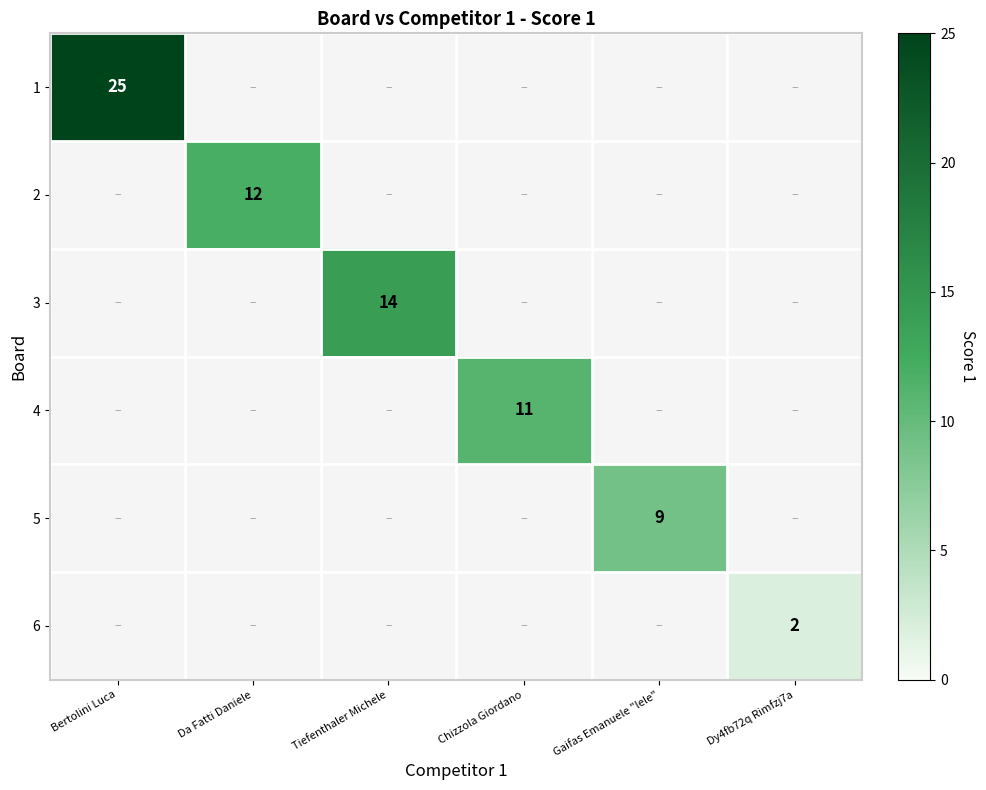

Is it true that 2 equals 7 at Da Fatti Daniele?

False